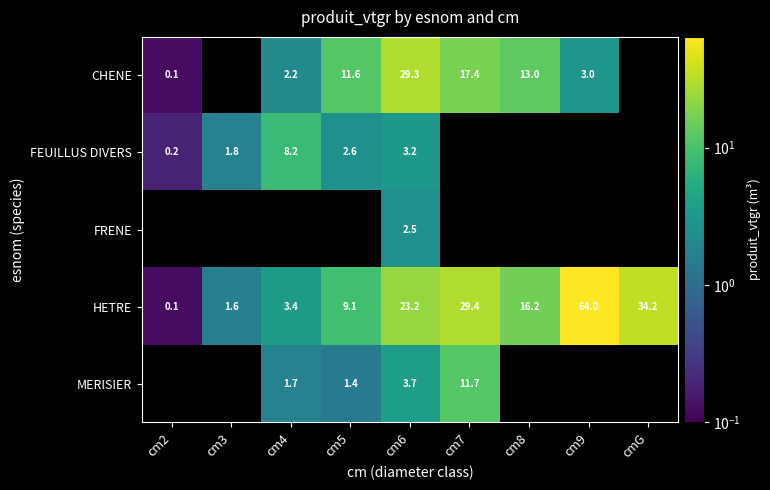

Count the number of categories in the chart.

9